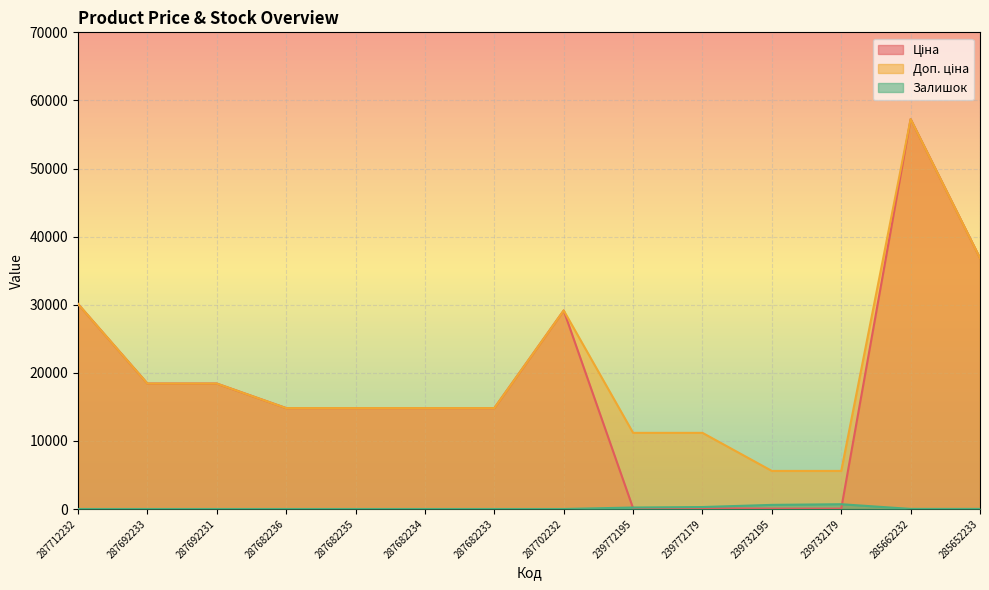

At how many categories does at least one series exceed 1587?

14